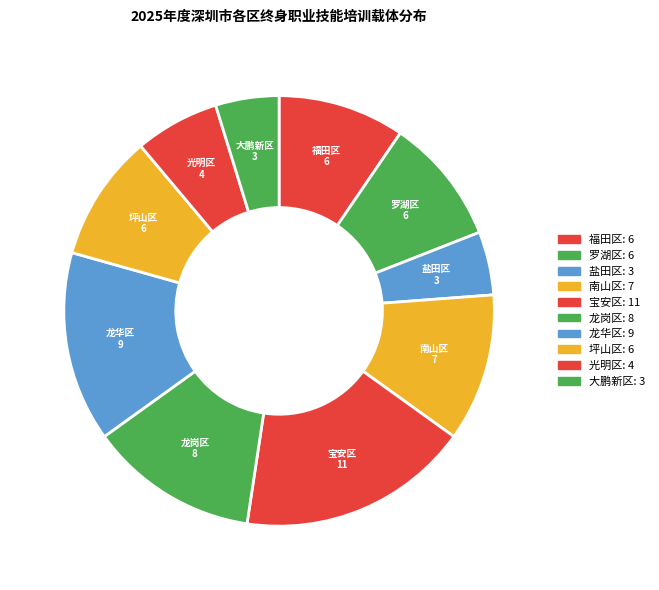

Does 盐田区 account for over 50% of the chart?

No